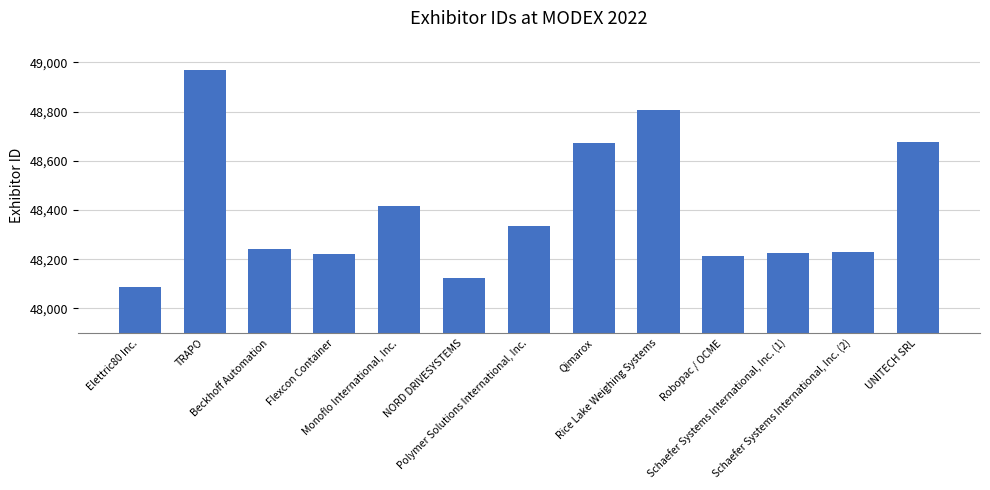

Read the value at Schaefer Systems International, Inc. (1), to the nearest 100.

48200